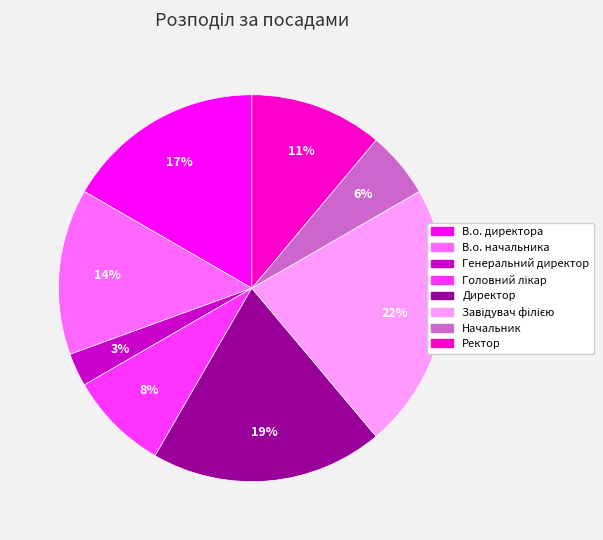

Which category has the smallest portion of the pie?

Генеральний директор